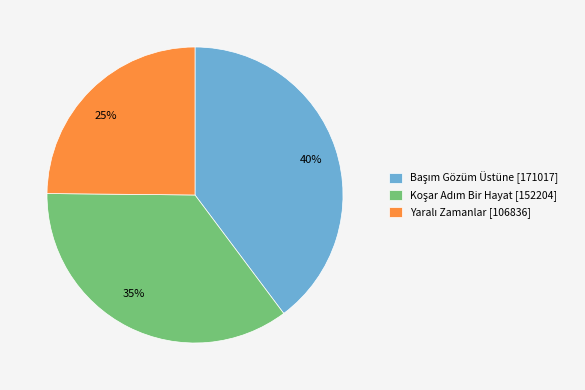

To the nearest percent, what is the difference between the largest and smallest slice percentages?

15%